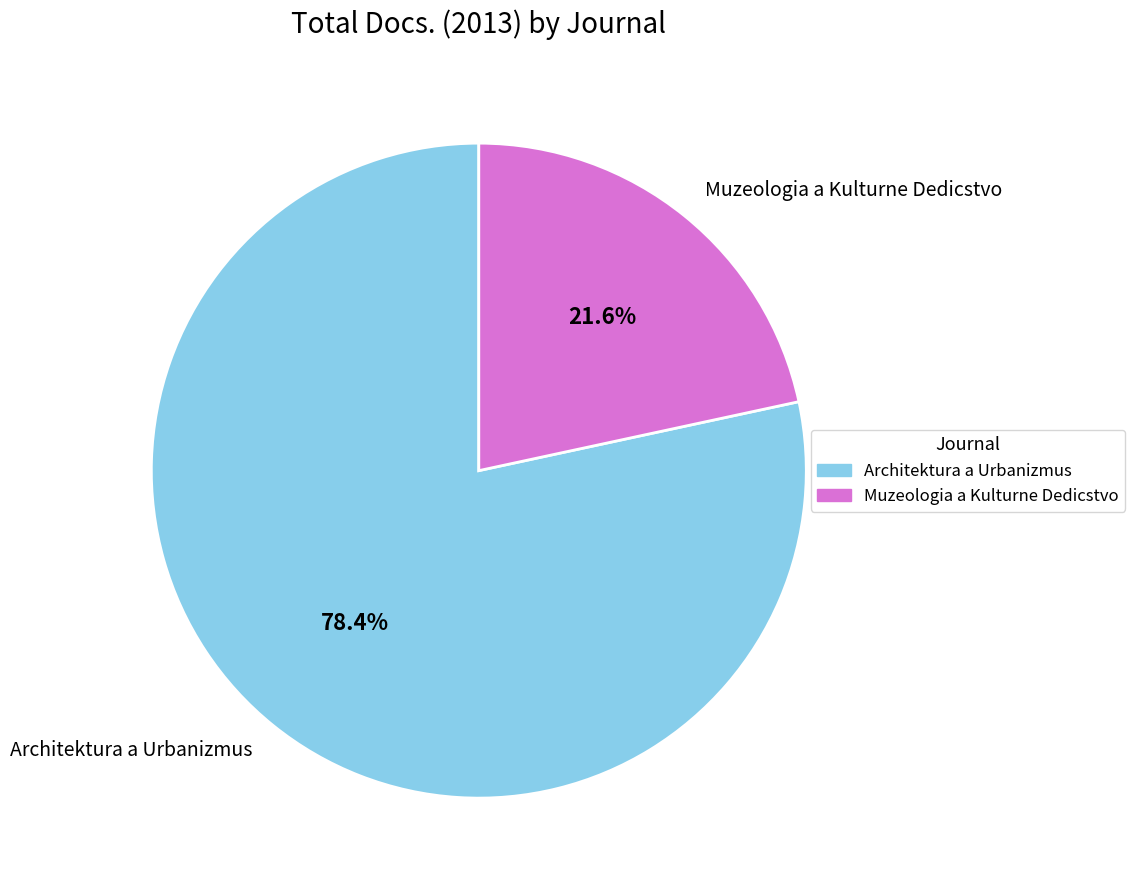

True or false: Architektura a Urbanizmus accounts for 64% of the total.

False